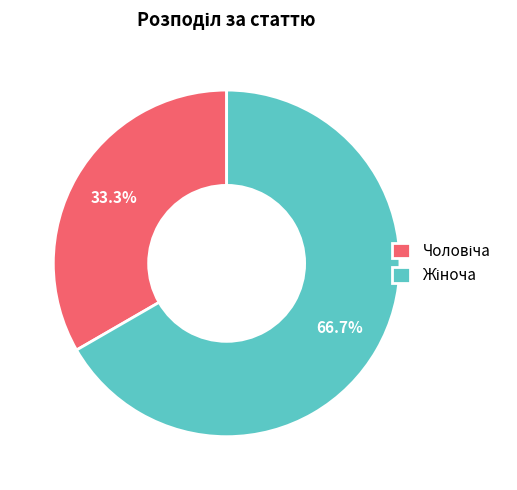

Is there a majority slice in this chart?

Yes